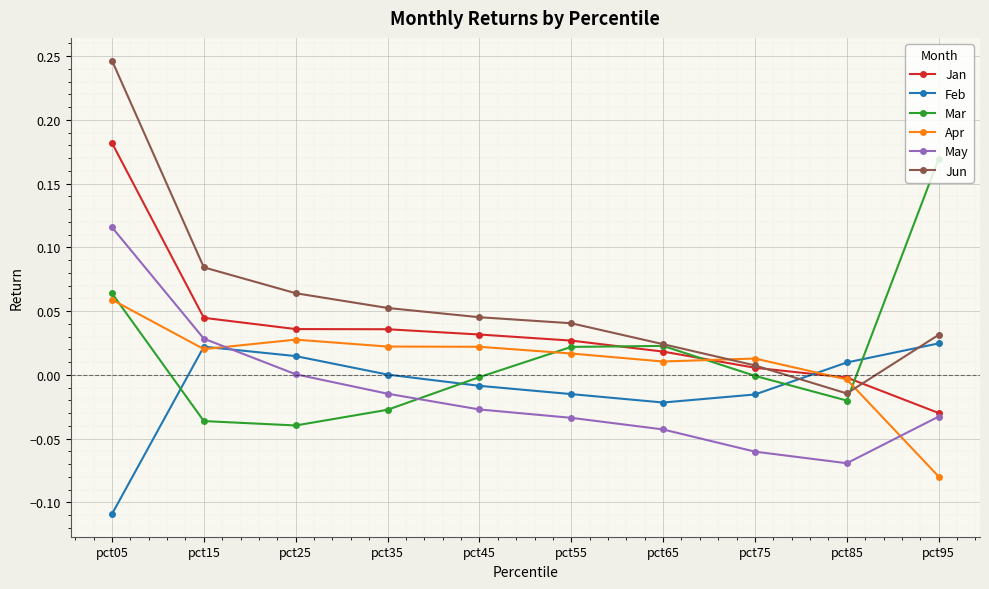

Which series has the largest range (max minus min)?

Jun